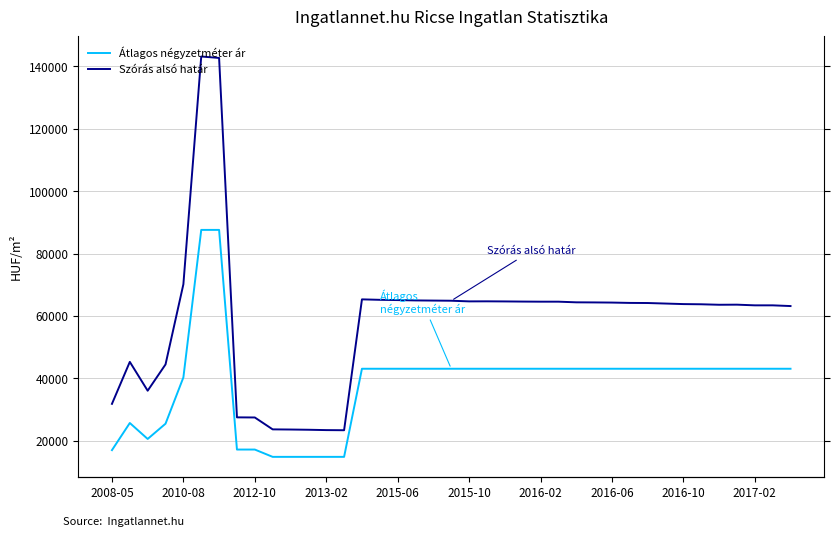

What is the value of the Átlagos négyzetméter ár point at the 16th from the left?

43093